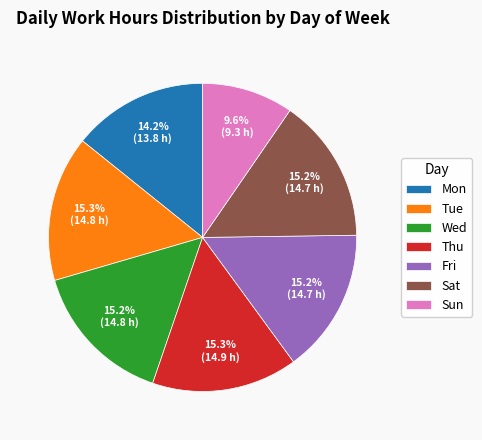

Is it true that Tue is 15% of the pie?

True